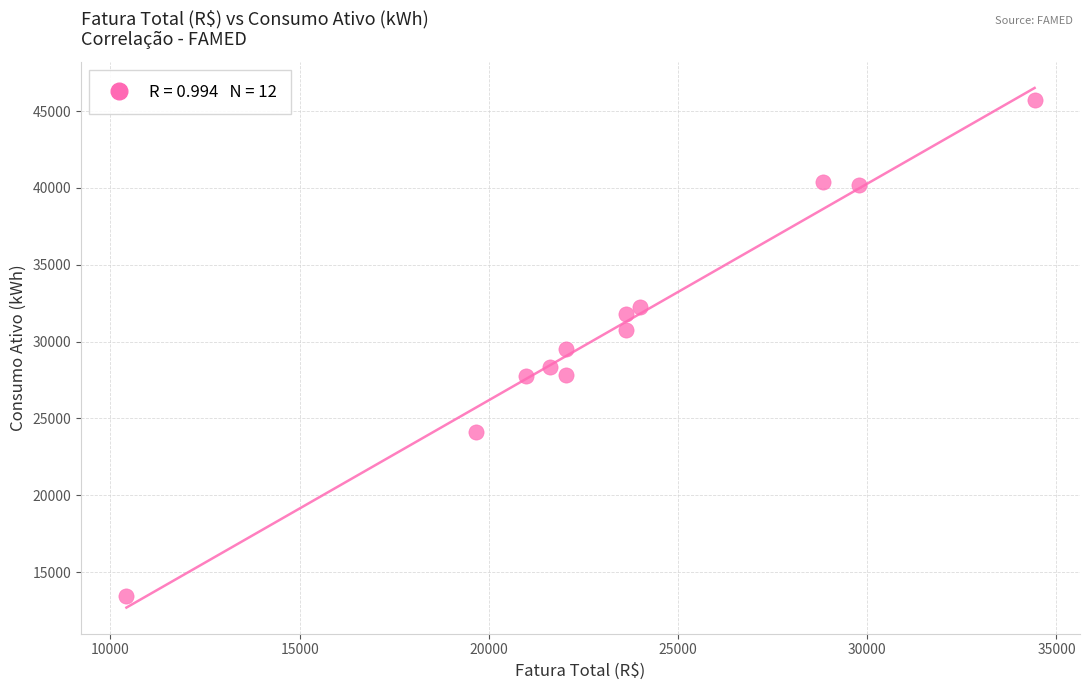

What is the range of Y values (max minus min)?

32300